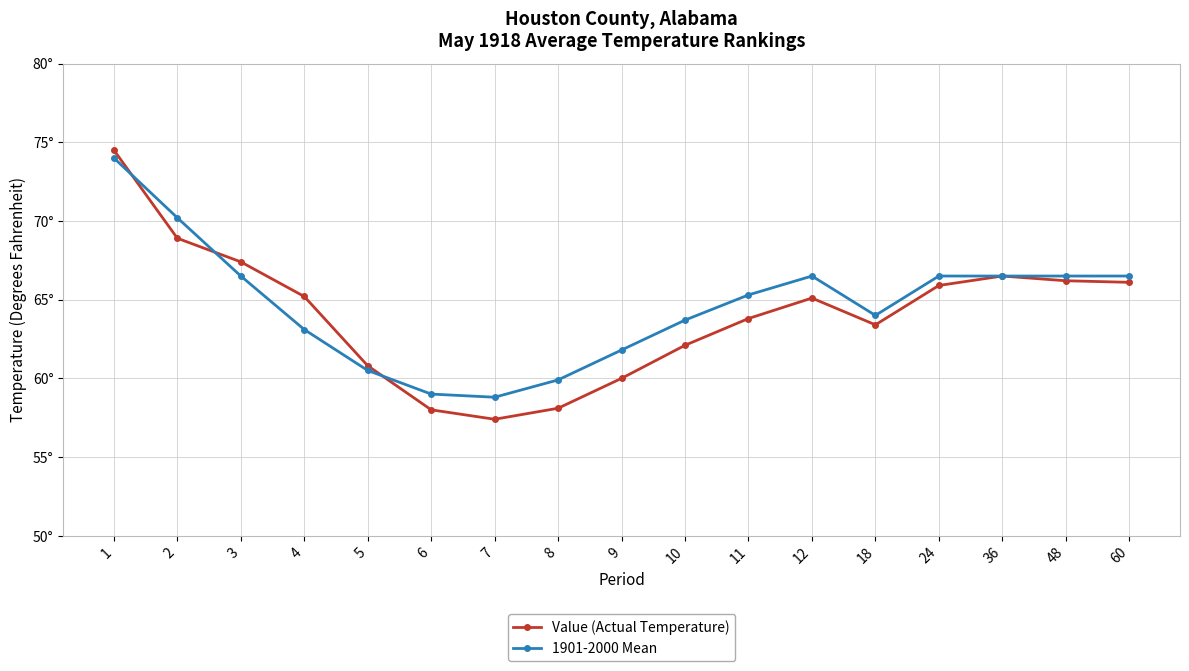

Rank the categories by Value (Actual Temperature) value from highest to lowest.

1, 2, 3, 36, 48, 60, 24, 4, 12, 11, 18, 10, 5, 9, 8, 6, 7